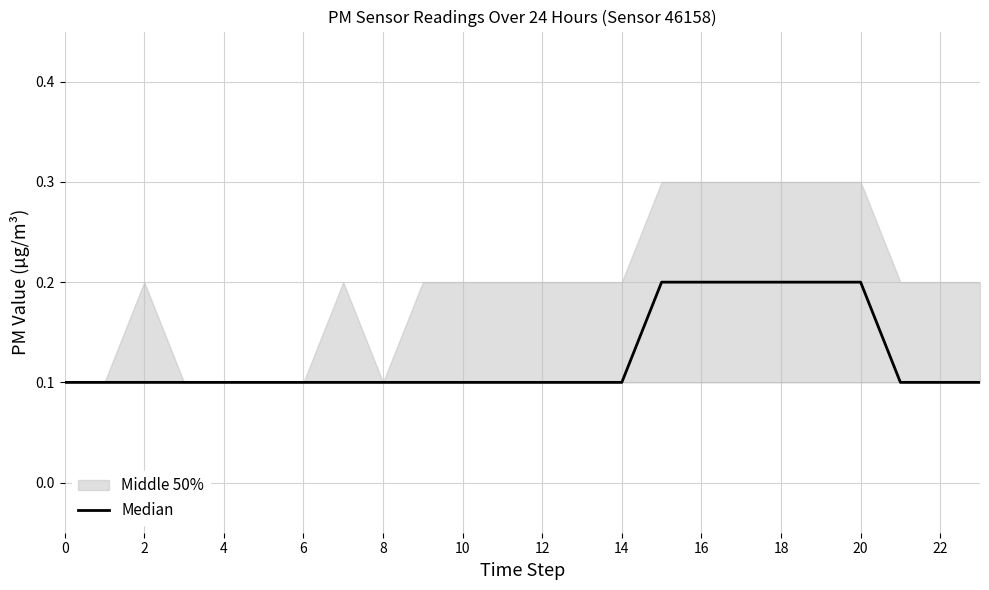

Reading right to left, what are all the values shown in this chart?

0.1	0.1	0.1	0.2	0.2	0.2	0.2	0.2	0.2	0.1	0.1	0.1	0.1	0.1	0.1	0.1	0.1	0.1	0.1	0.1	0.1	0.1	0.1	0.1